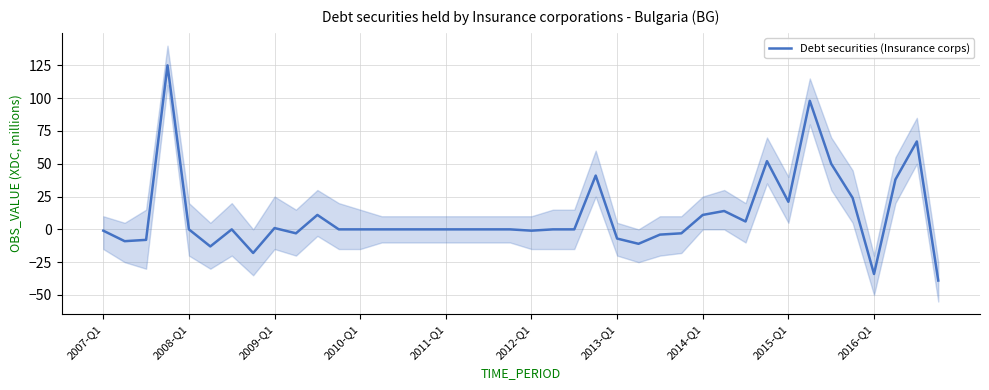

What is the minimum value for Debt securities (Insurance corps)?

-39